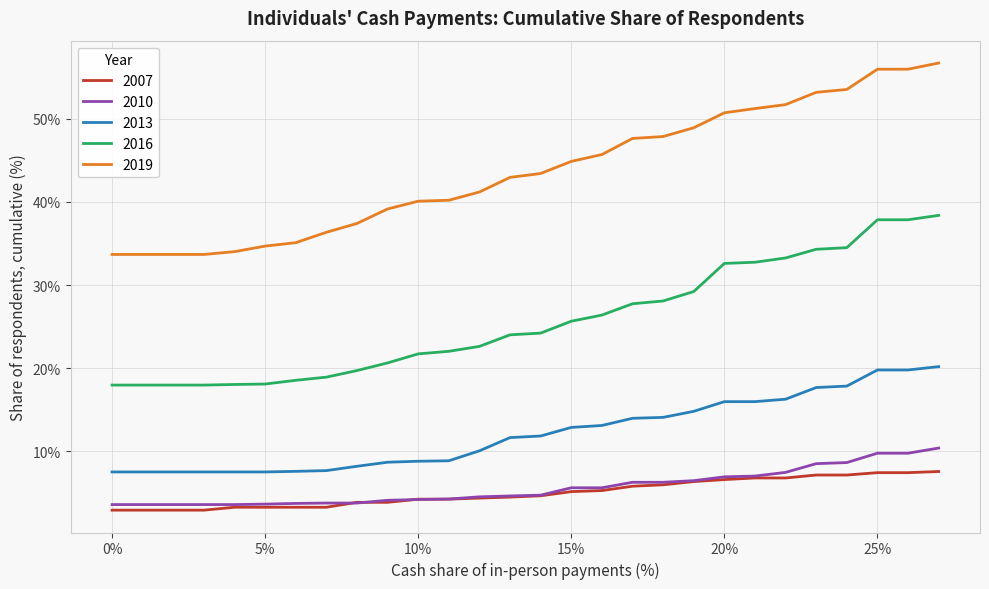

Which series has the largest total across all categories?

2019